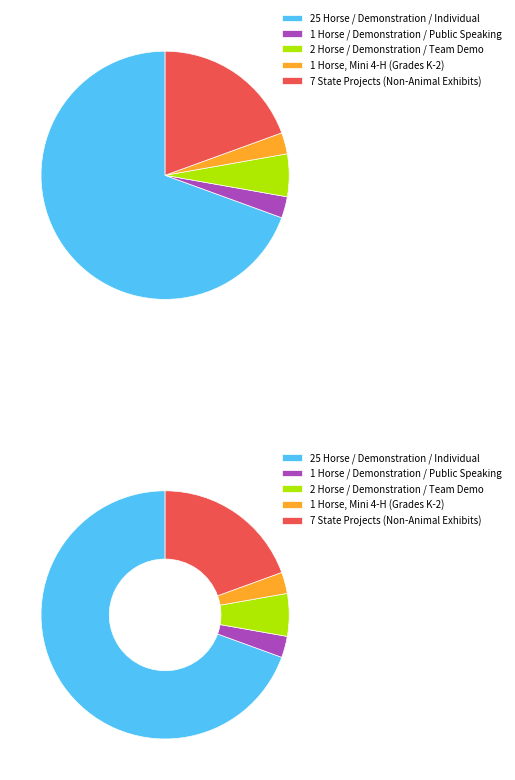

Does Horse, Mini 4-H (Grades K-2) account for over 50% of the chart?

No